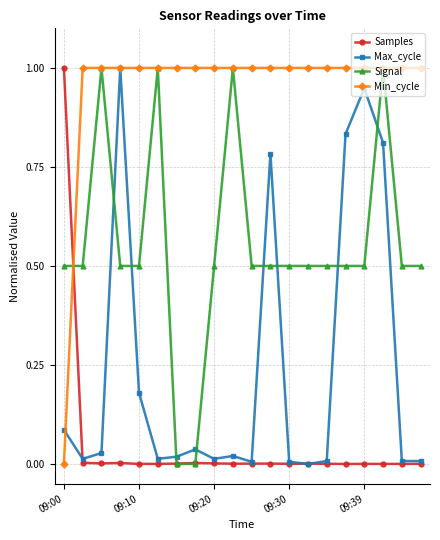

What is the difference between the maximum and minimum values in the Samples series?

1.0